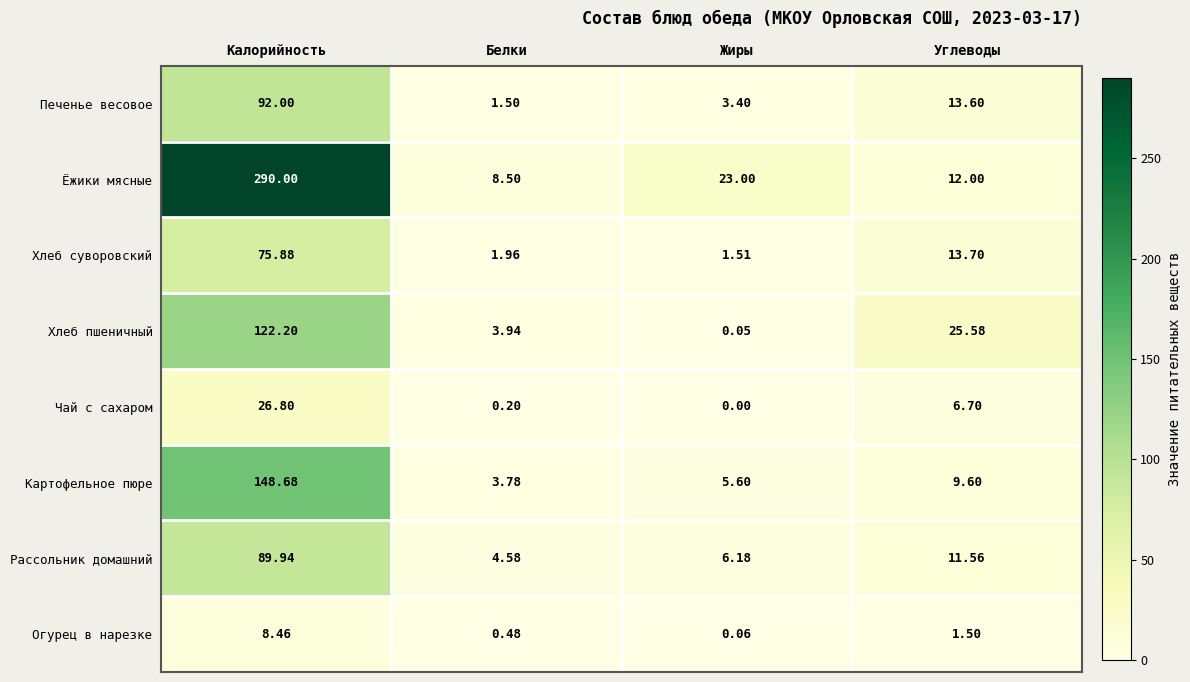

At which label does Печенье весовое reach its peak?

Калорийность